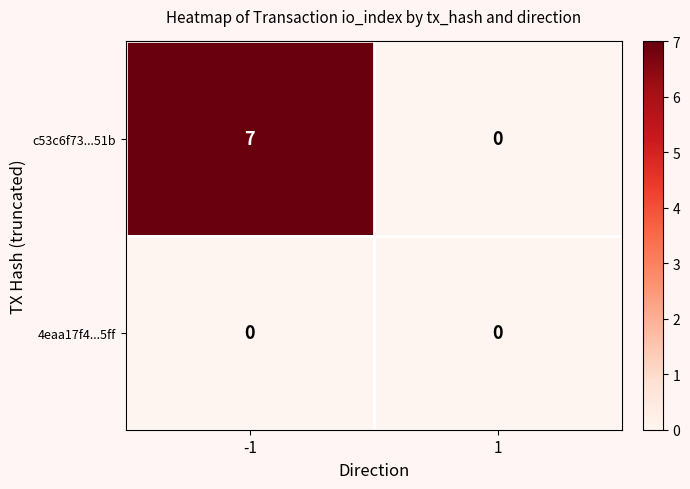

Reading right to left, list all the values displayed in this chart.

c53c6f73...51b: 1=0	-1=7
4eaa17f4...5ff: 1=0	-1=0